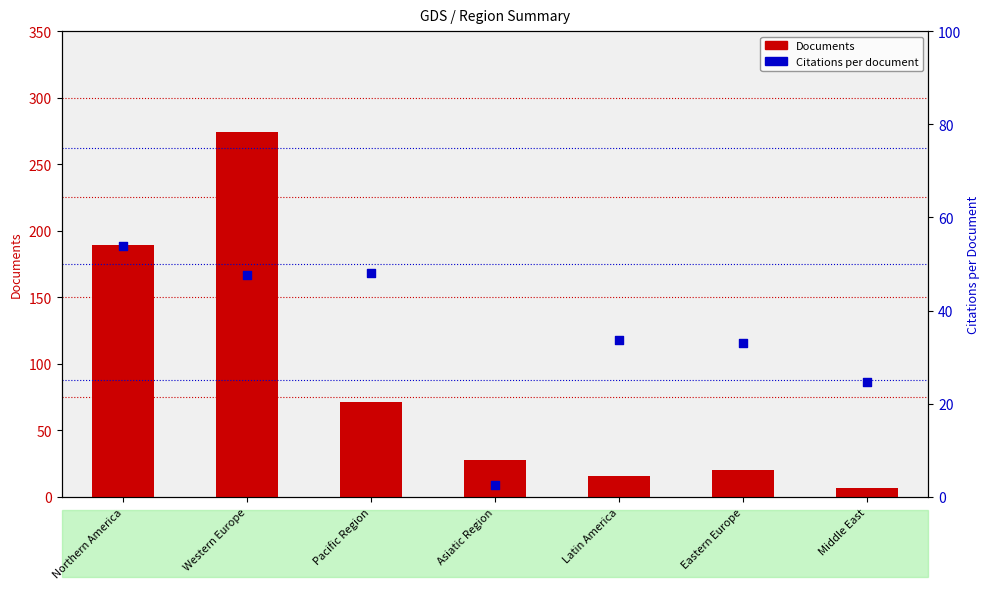

What are all the series names shown in the legend?

Documents, Citations per document